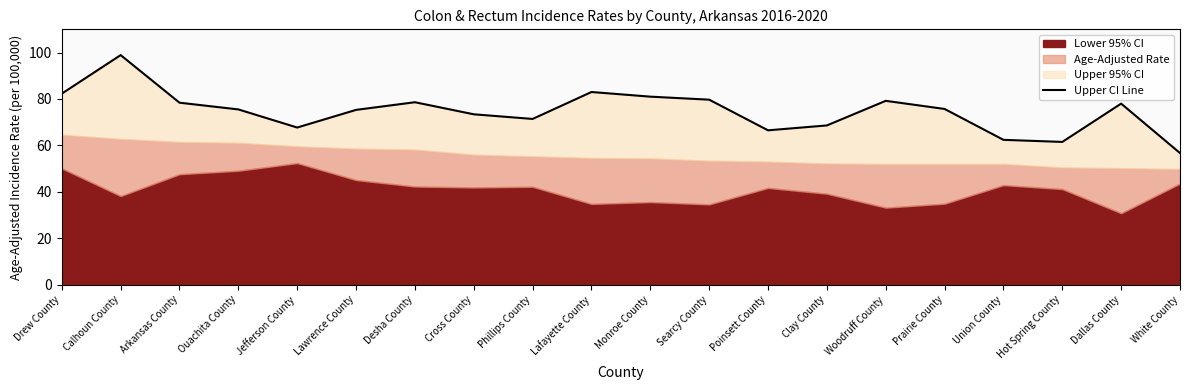

Rank the categories by value from highest to lowest.

Calhoun County, Lafayette County, Drew County, Monroe County, Searcy County, Woodruff County, Desha County, Arkansas County, Dallas County, Prairie County, Ouachita County, Lawrence County, Cross County, Phillips County, Clay County, Jefferson County, Poinsett County, Union County, Hot Spring County, White County